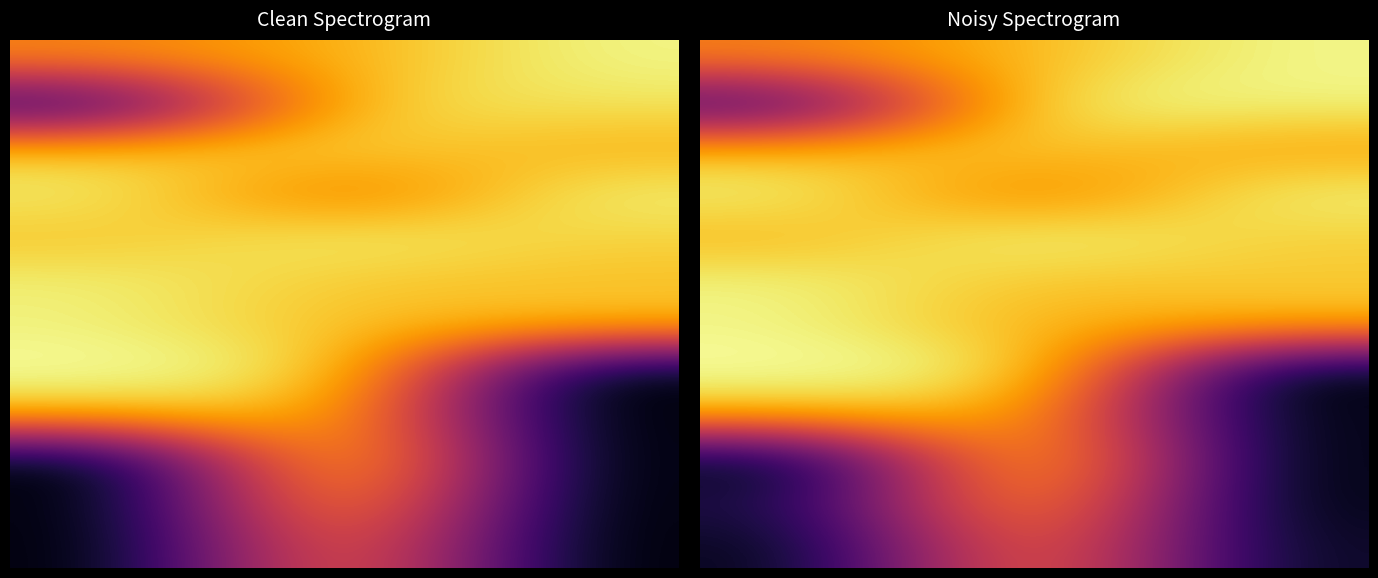

At how many categories does at least one series exceed 0?

3